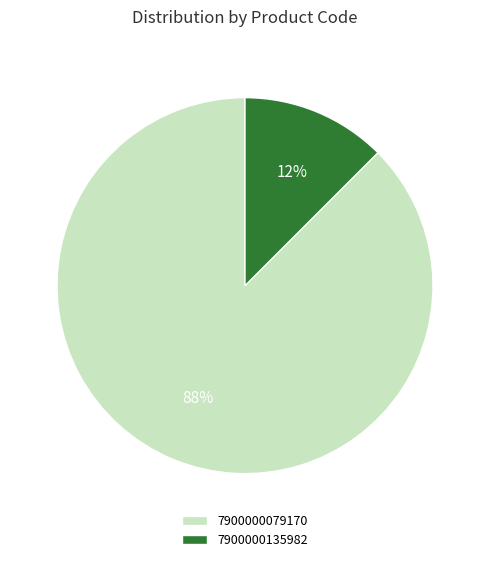

Is the sum of 7900000079170 and 7900000135982 greater than half?

Yes